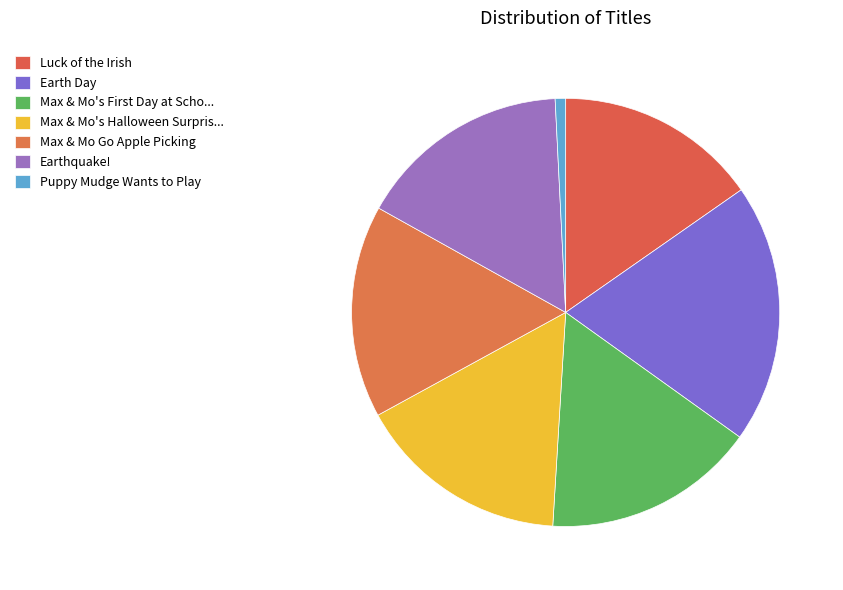

Is there a majority slice in this chart?

No